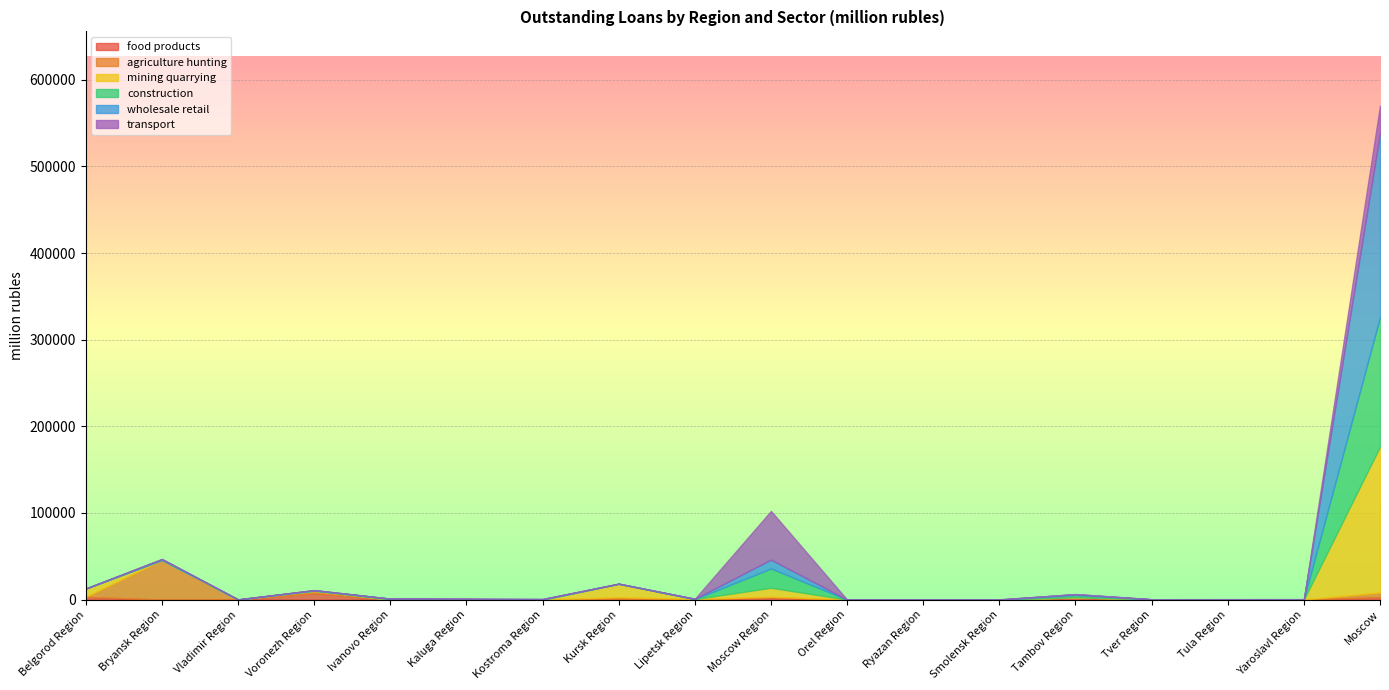

At which label does mining quarrying reach its peak?

Moscow